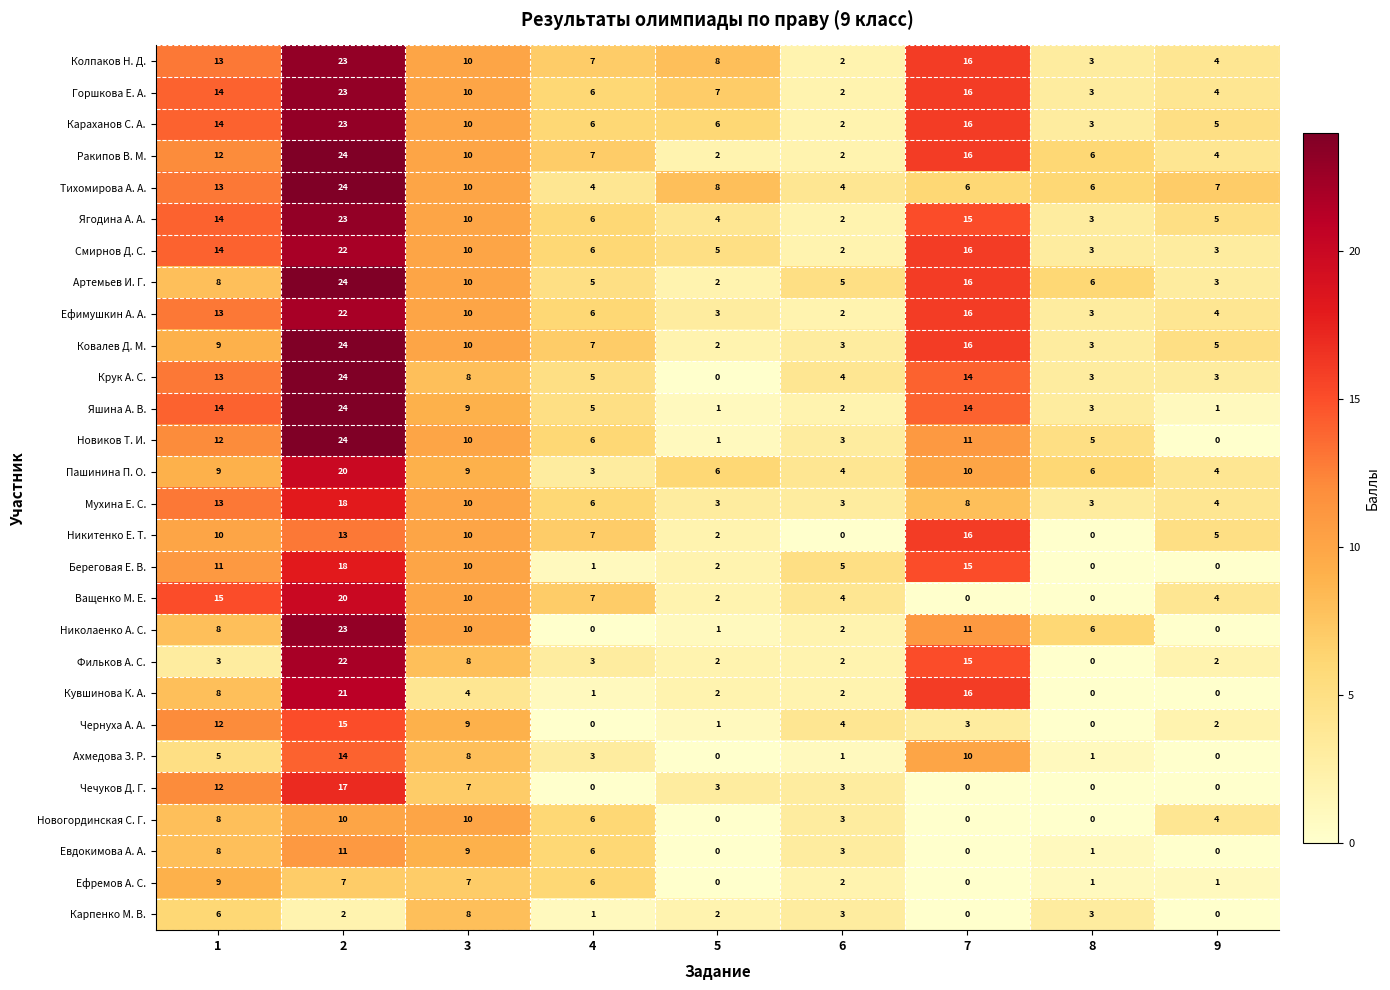

Which series has the largest total across all categories?

Колпаков Н. Д.